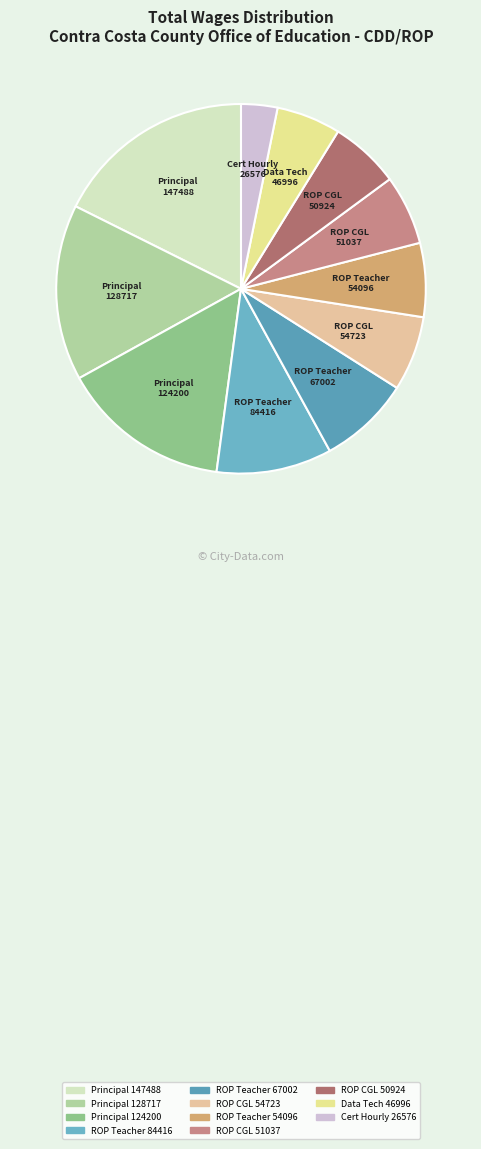

Rank the categories by value from lowest to highest.

Certificated Hourly (26576), Data Technician I (46996), Rop Career Guidance Liaison (50924), Rop Career Guidance Liaison (51037), Rop Teacher (54096), Rop Career Guidance Liaison (54723), Rop Teacher (67002), Rop Teacher (84416), Principal Student Programs (124200), Principal Student Programs (128717), Principal Student Programs (147488)